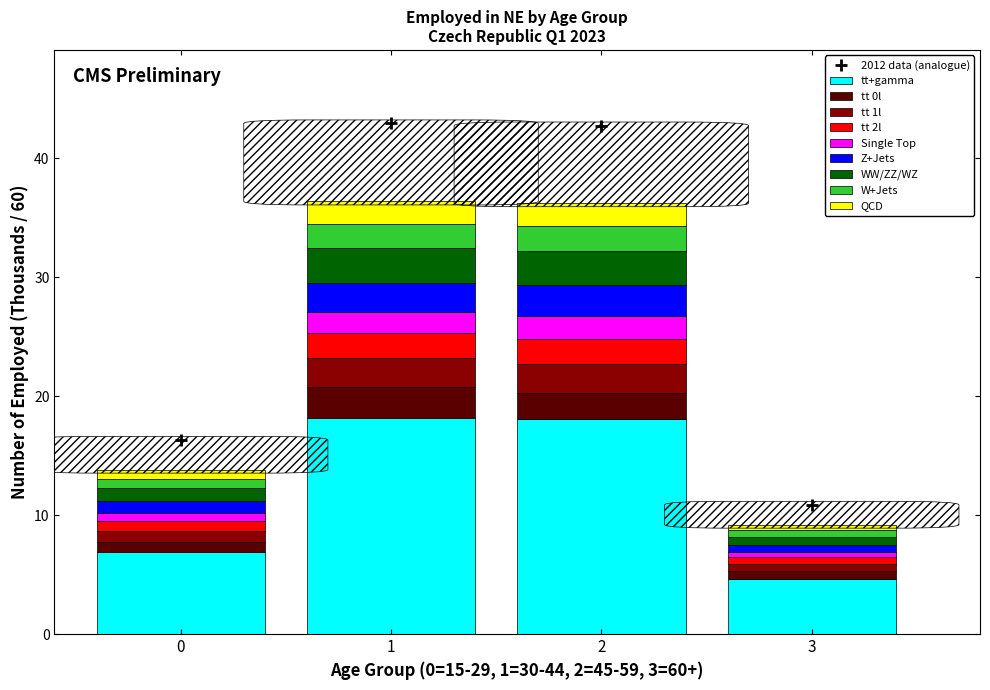

What is the total value across all series at 2?

36.2